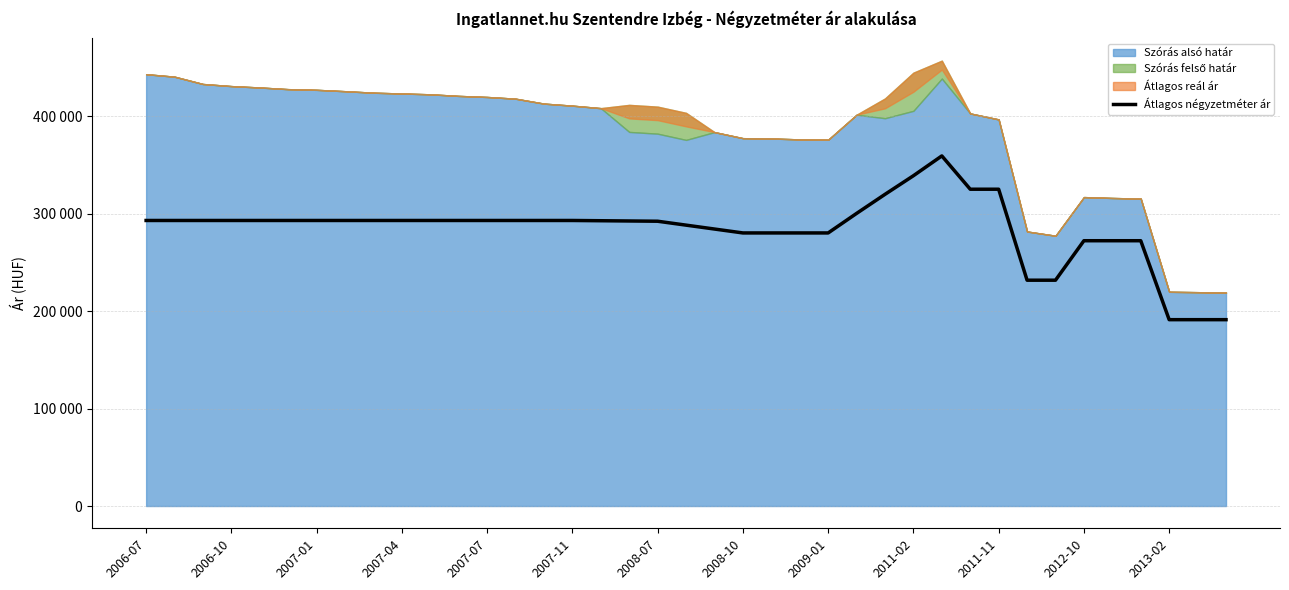

What is the average value?

284062